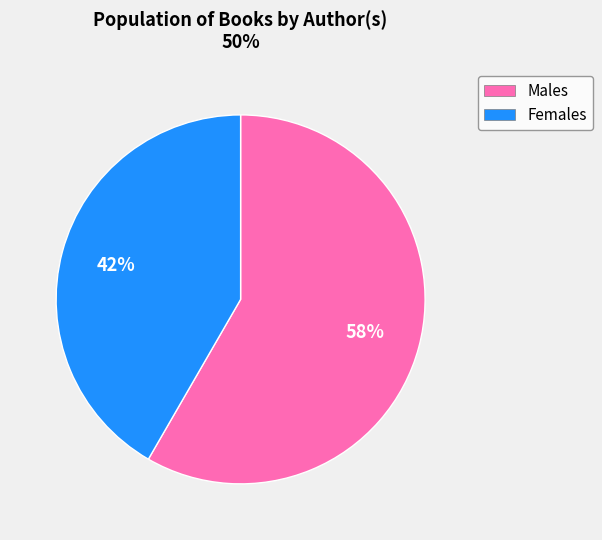

Does any single category account for the majority?

Yes